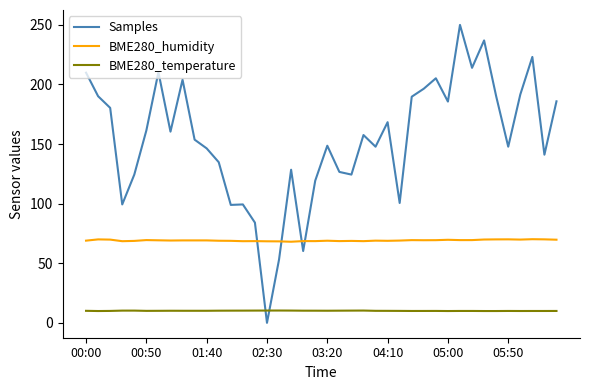

What are all the series names shown in the legend?

Samples, BME280_humidity, BME280_temperature